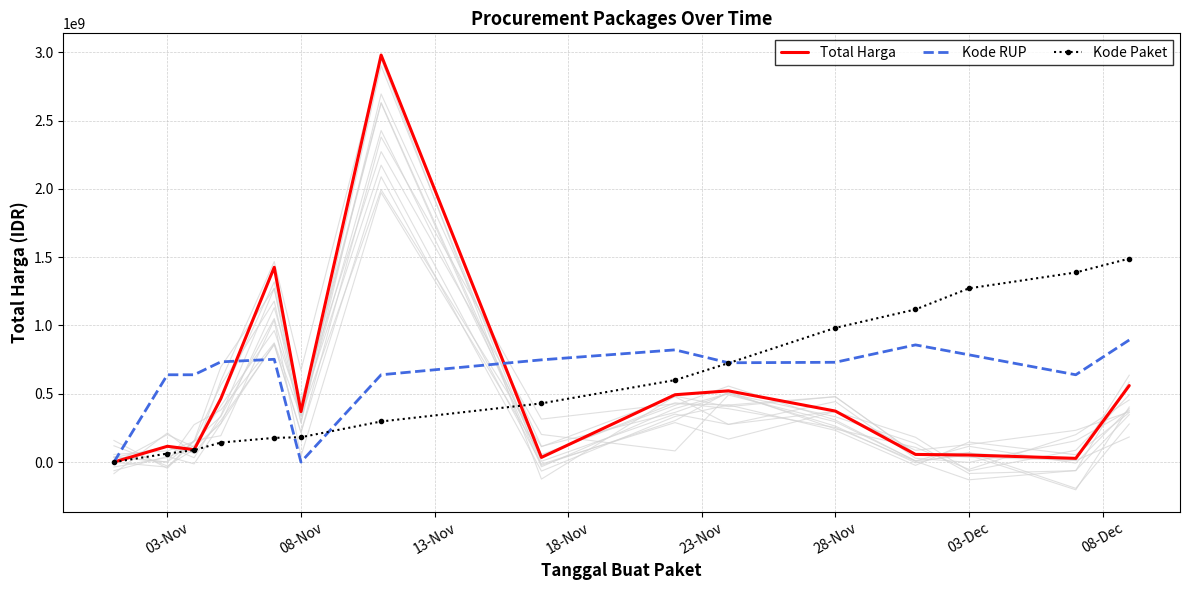

At how many categories does at least one series exceed 288755007?

14